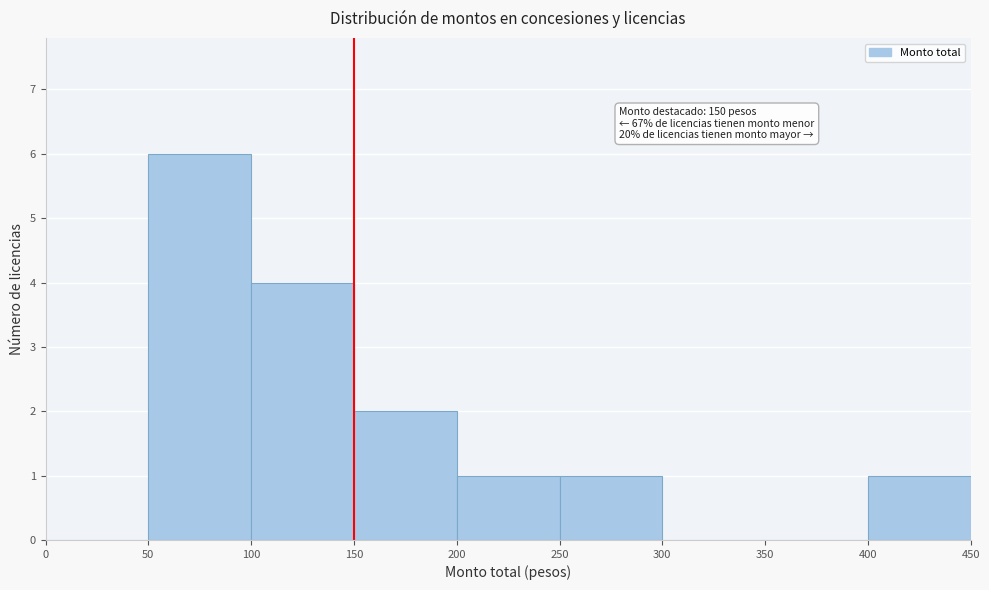

Over which range of the x-axis is the bar tallest?

50 to 100